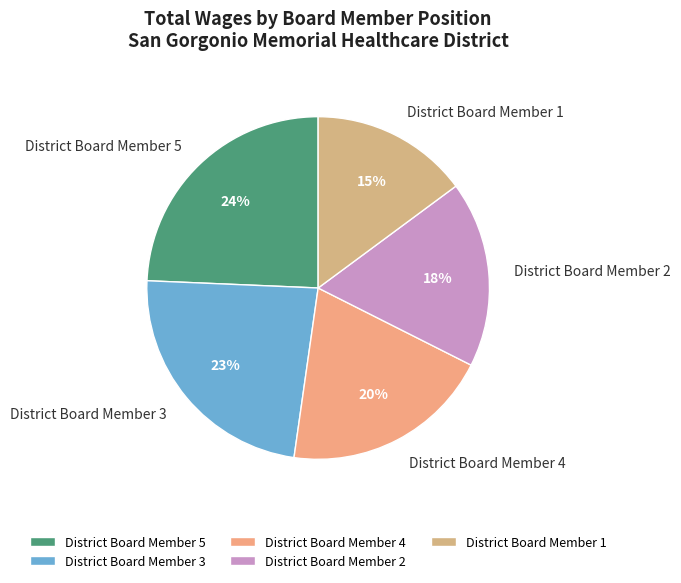

Approximately how many times larger is the value at District Board Member 4 compared to District Board Member 1?

1.3